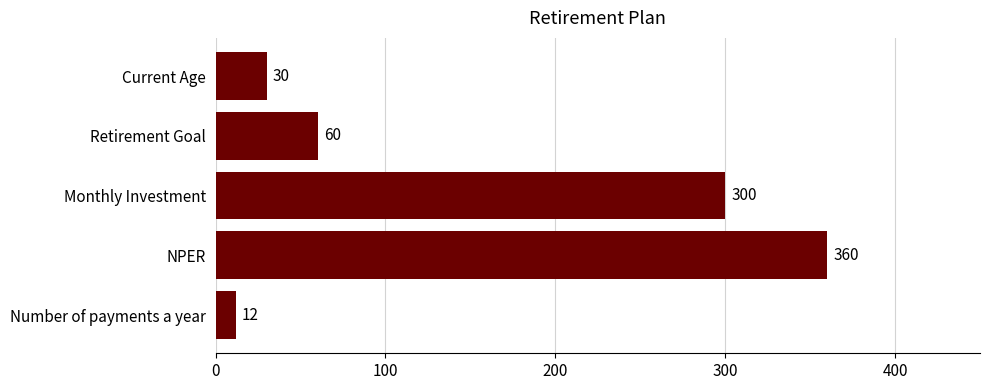

What is the change in value from Current Age to Number of payments a year?

-18